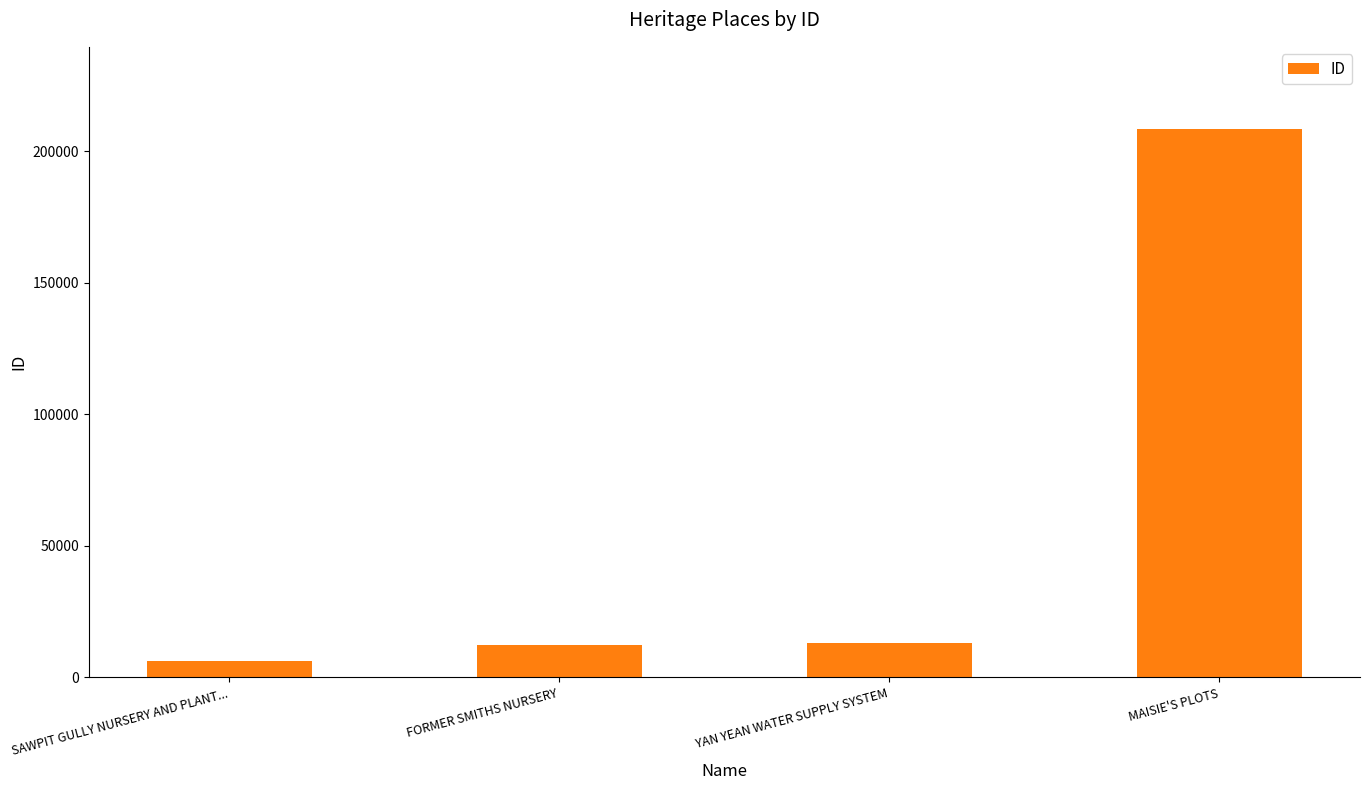

Between SAWPIT GULLY NURSERY AND PLANT... and MAISIE'S PLOTS, which is larger?

MAISIE'S PLOTS